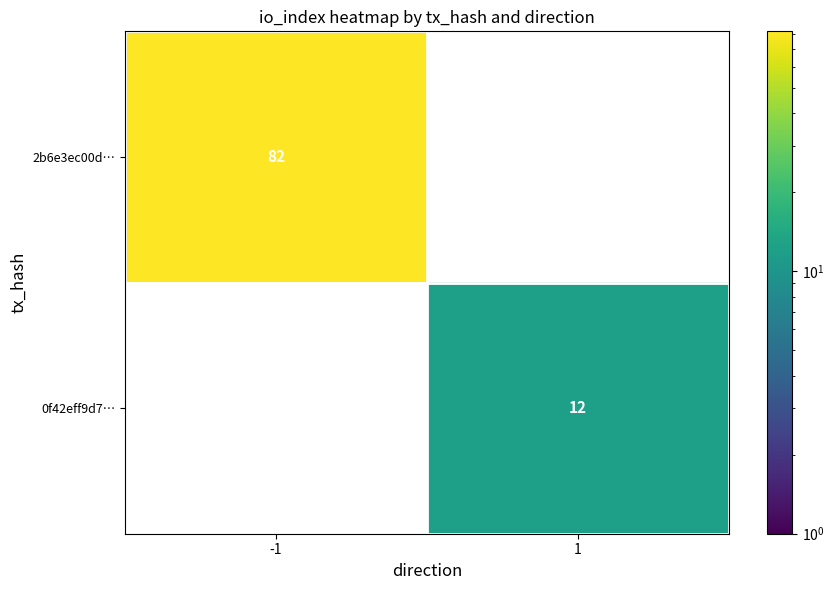

Which has a higher value, 1 or -1?

-1